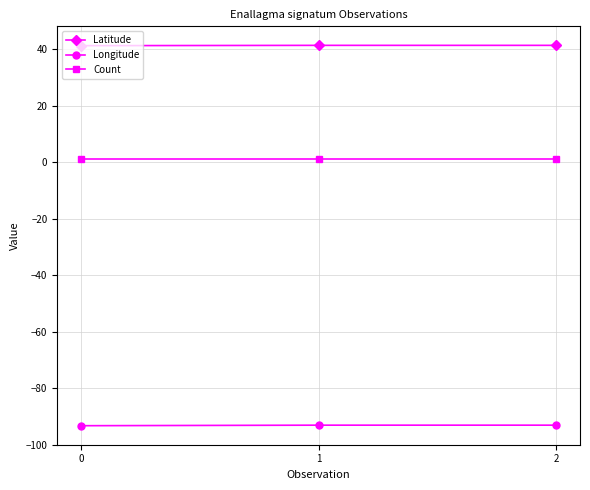

Is the value of Longitude at 2 greater than the value of Latitude at 1?

No